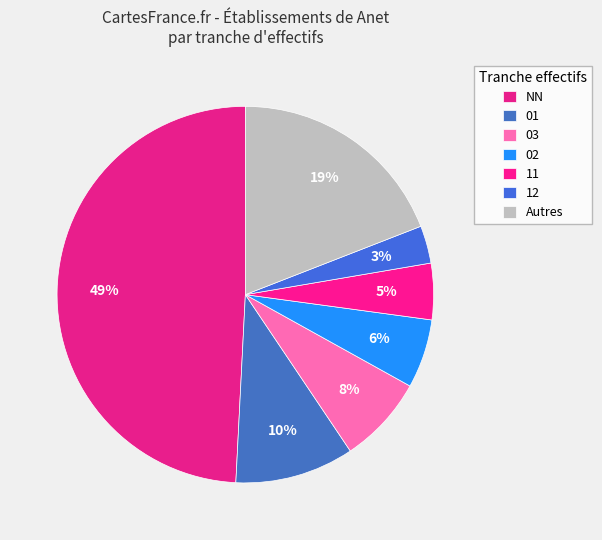

How many slices are in this pie chart?

7